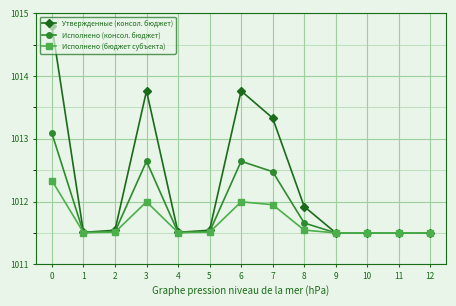

What is the difference between the second highest and second lowest values in the Утвержденные (консол. бюджет) series?

2.3